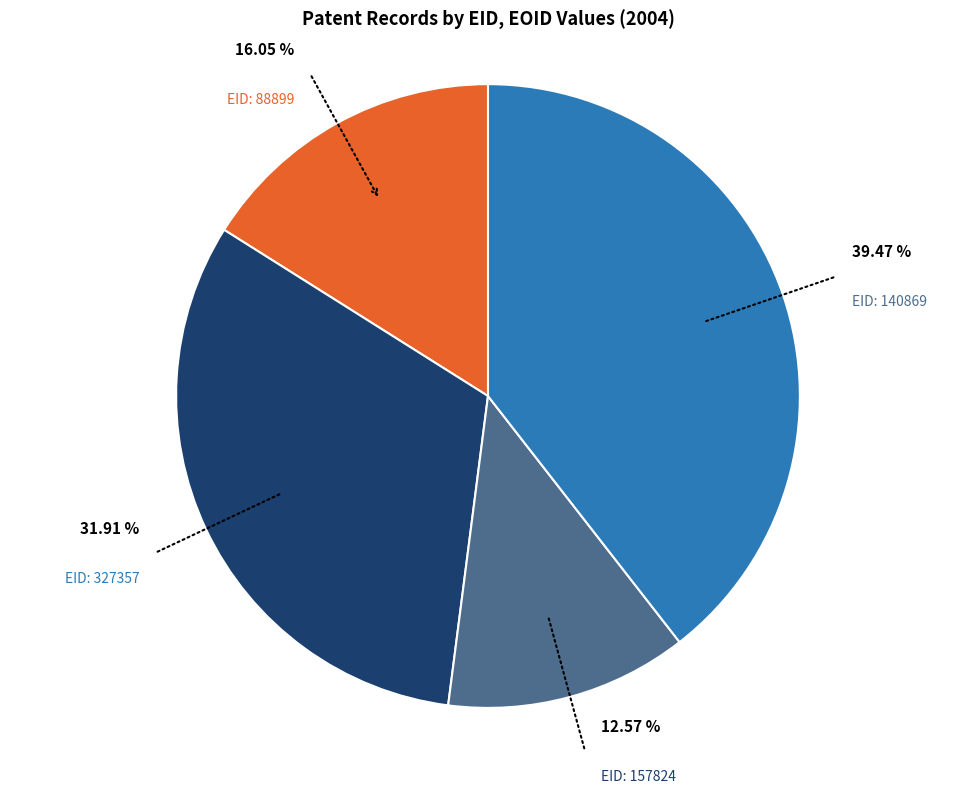

Is there any slice that represents more than half of the pie?

No